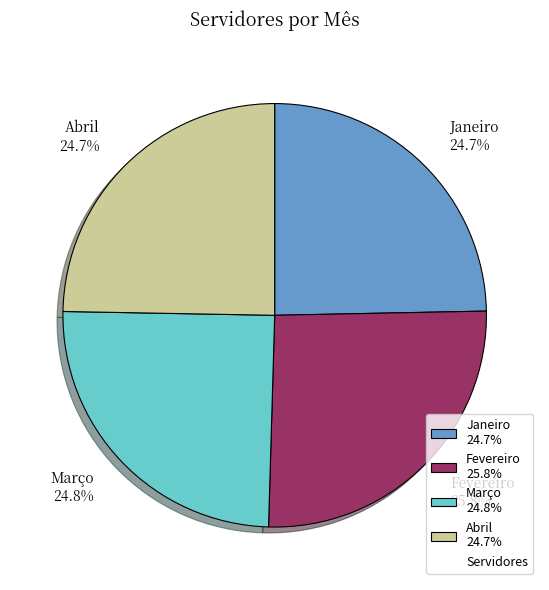

True or false: Fevereiro accounts for 26% of the total.

True